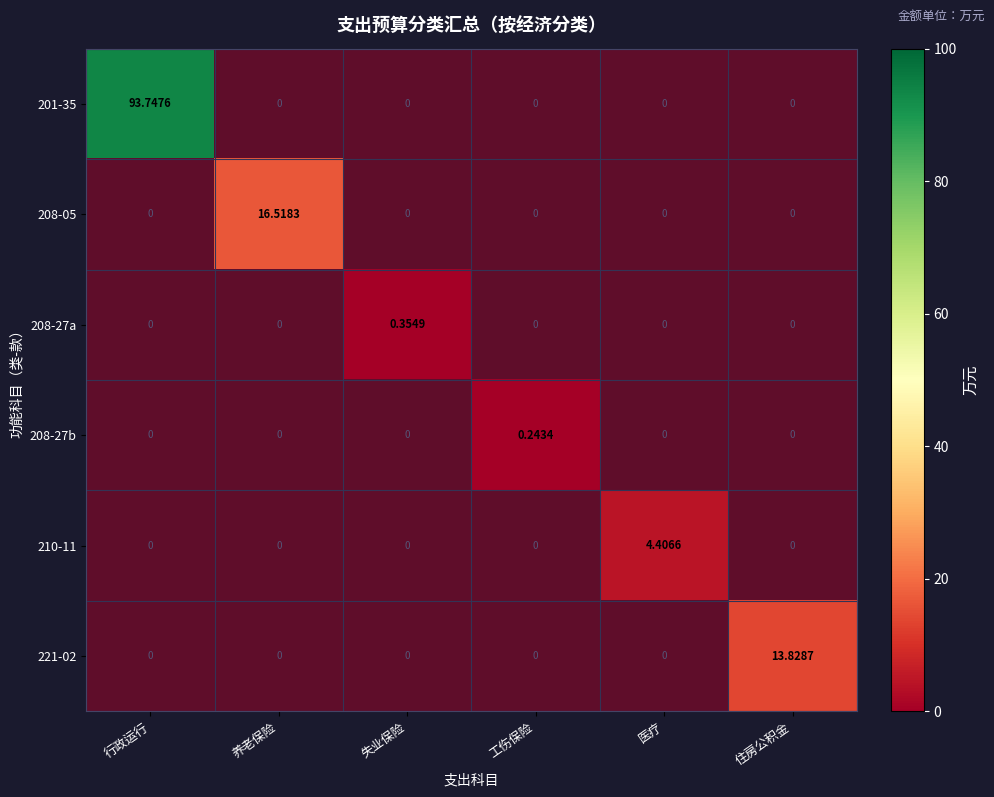

Which series changed the most between 失业保险 and 住房公积金?

221-02